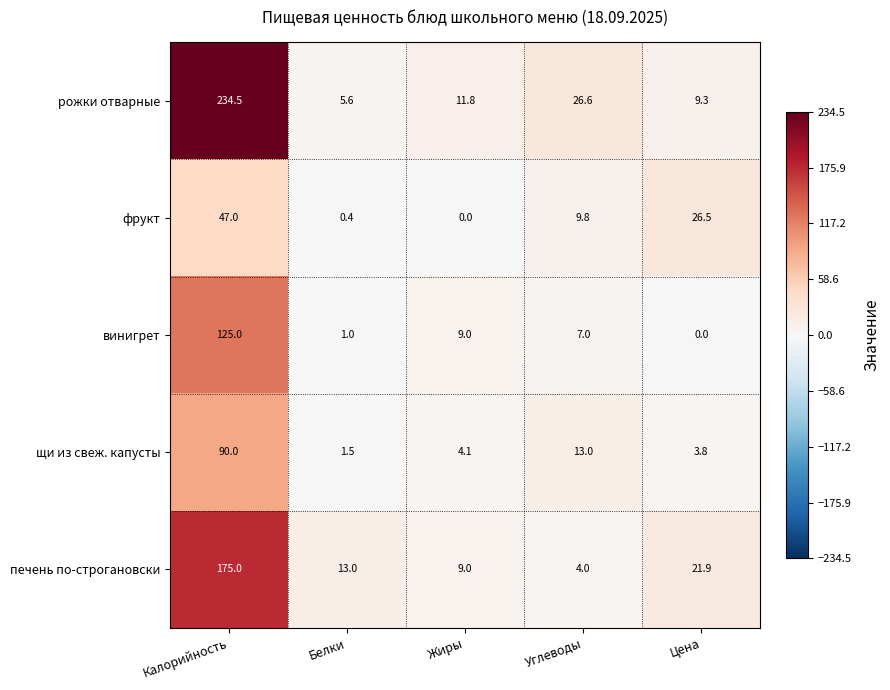

Reading right to left, transcribe all the data shown in this chart.

рожки отварные: Цена=9.3	Углеводы=26.6	Жиры=11.8	Белки=5.6	Калорийность=234.5
фрукт: Цена=26.5	Углеводы=9.8	Жиры=0.0	Белки=0.4	Калорийность=47.0
винигрет: Цена=0.0	Углеводы=7.0	Жиры=9.0	Белки=1.0	Калорийность=125.0
щи из свеж. капусты: Цена=3.8	Углеводы=13.0	Жиры=4.1	Белки=1.5	Калорийность=90.0
печень по-строгановски: Цена=21.9	Углеводы=4.0	Жиры=9.0	Белки=13.0	Калорийность=175.0